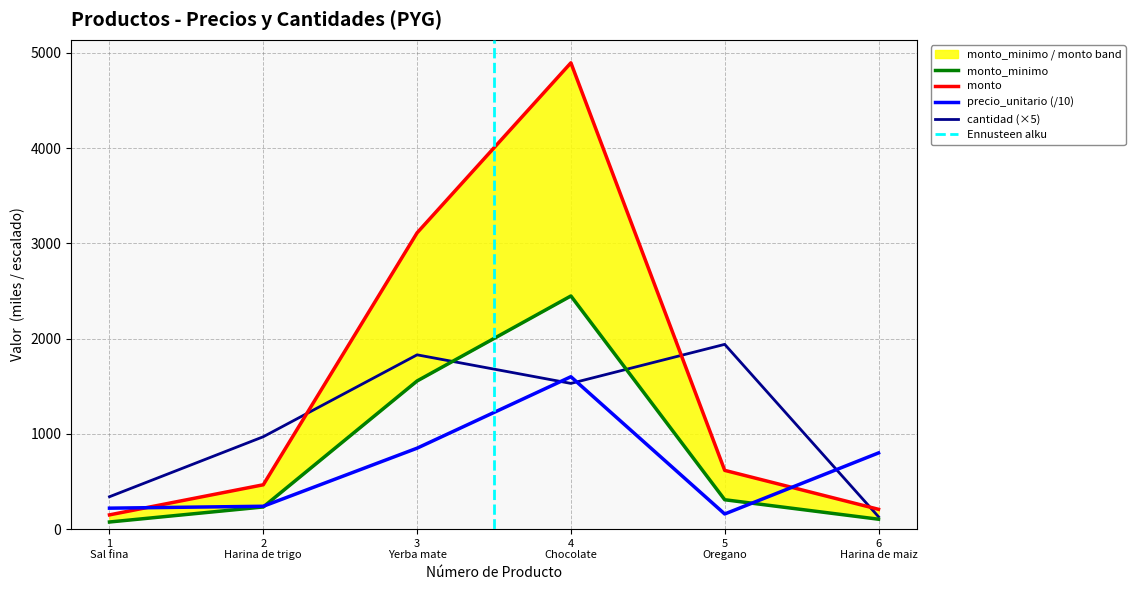

What is the maximum value for cantidad (×5)?

1940